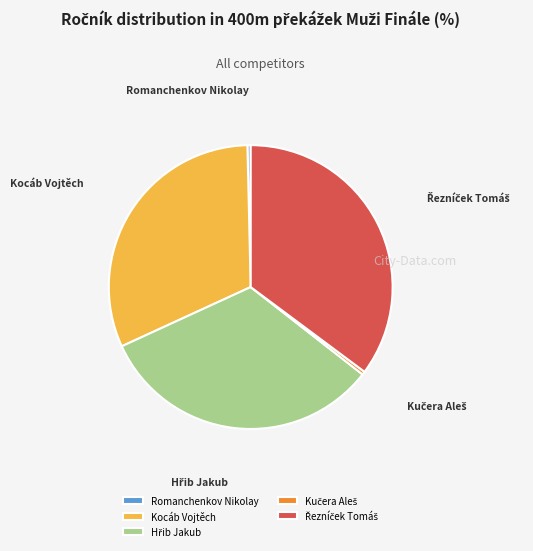

Count the number of slices in the pie.

5